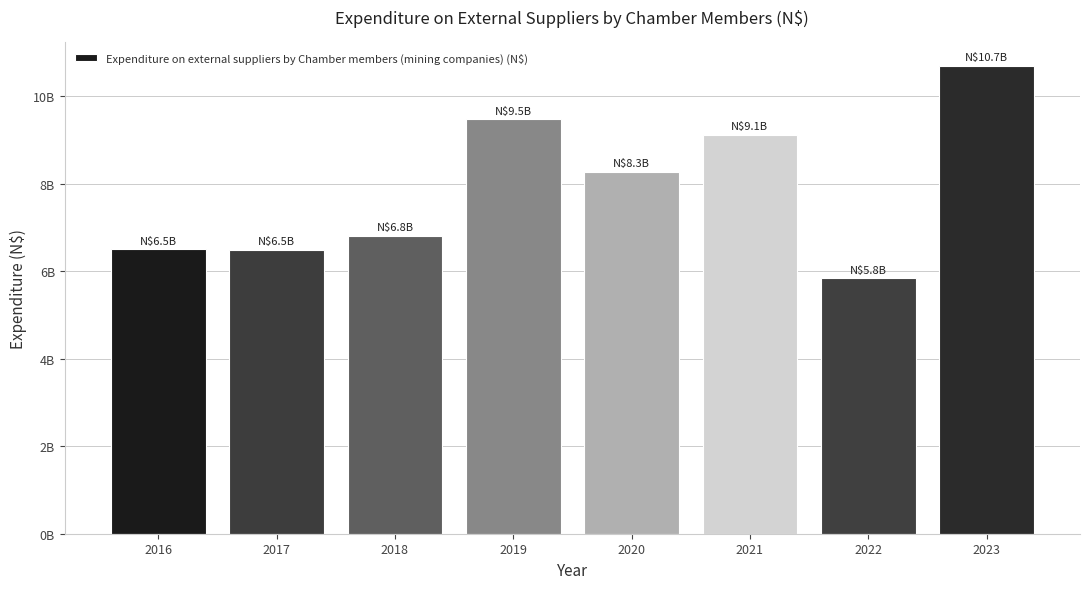

True or false: the data shows 10695651173.0 at 2023.

True